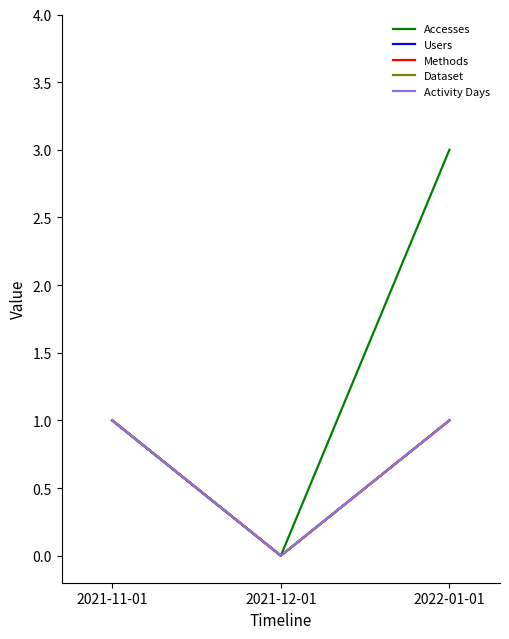

How many Methods values are between 0 and 1?

3